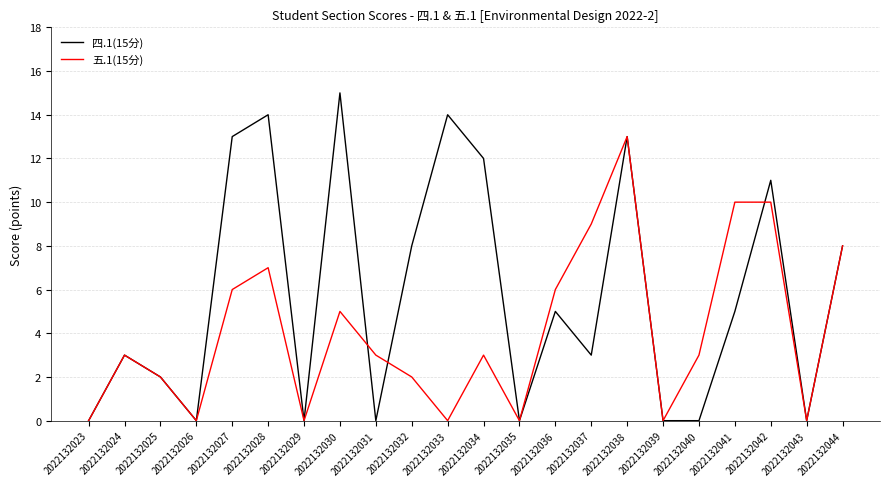

What is the maximum value for 四.1(15分)?

15